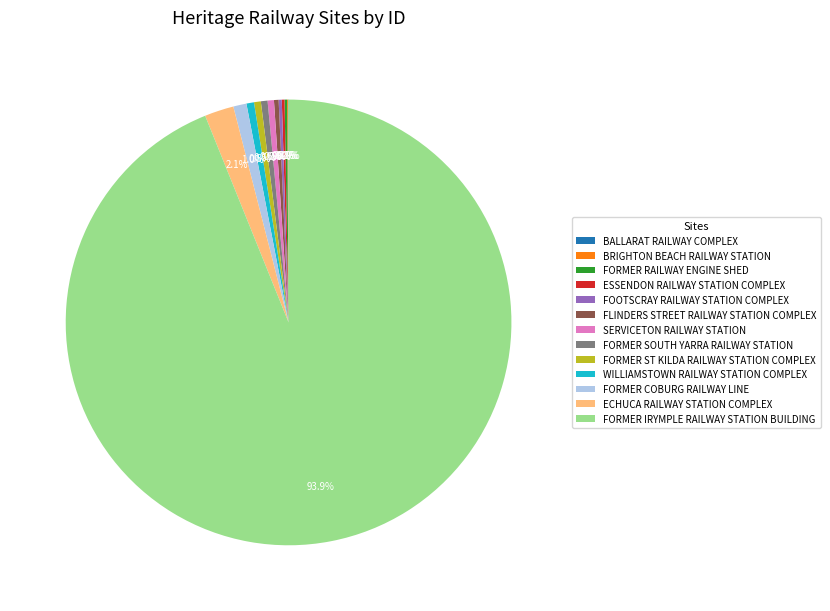

What is the largest slice in the pie chart?

FORMER IRYMPLE RAILWAY STATION BUILDING